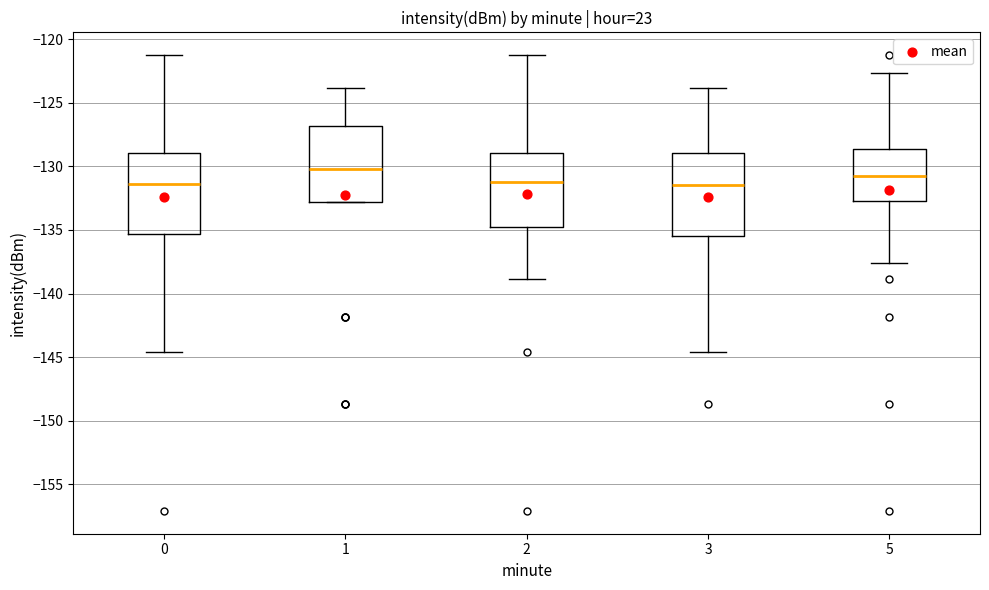

Which box has the highest median line?

1